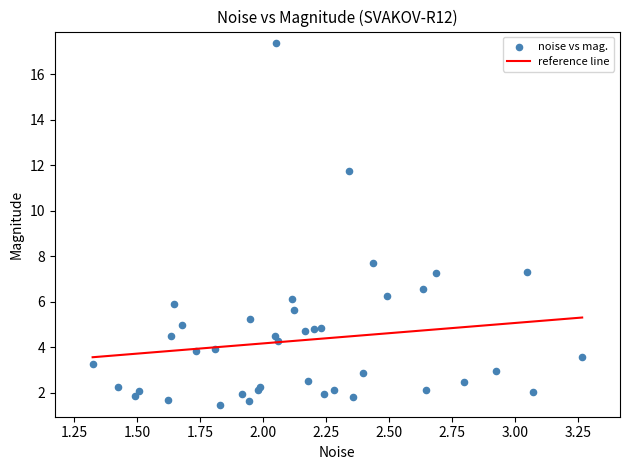

What Y value in the scatter plot is closest to 9?

7.7